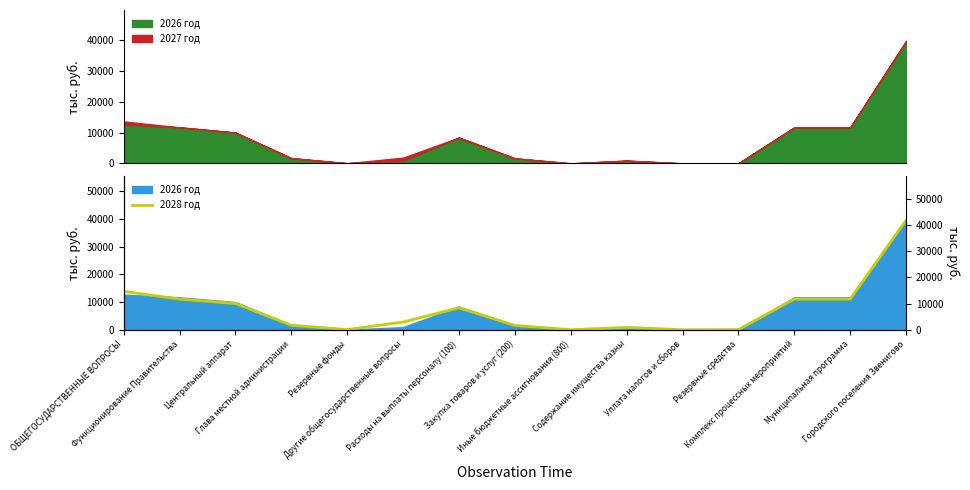

Reading right to left, extract all data points from this chart.

Городского поселения Звенигово=41866.8	Муниципальная программа=11703.0	Комплекс процессных мероприятий=11703.0	Резервные средства=50.0	Уплата налогов и сборов=2.7	Содержание имущества казны=882.6	Иные бюджетные ассигнования (800)=2.7	Закупка товаров и услуг (200)=1627.3	Расходы на выплаты персоналу (100)=8375.0	Другие общегосударственные вопросы=2917.3	Резервные фонды=50.0	Глава местной администрации=1698.0	Центральный аппарат=10005.0	Функционирование Правительства=11703.0	ОБЩЕГОСУДАРСТВЕННЫЕ ВОПРОСЫ=14670.3